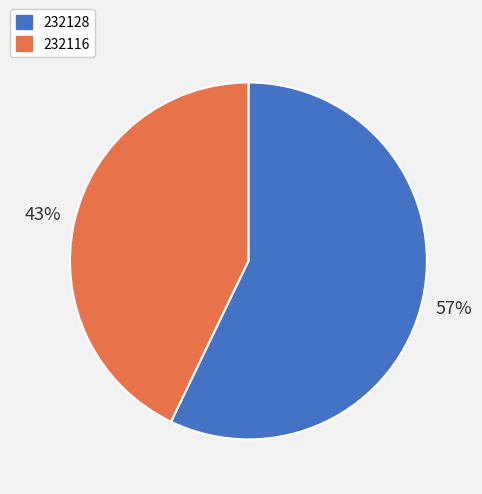

Between 232116 and 232128, which is larger?

232128